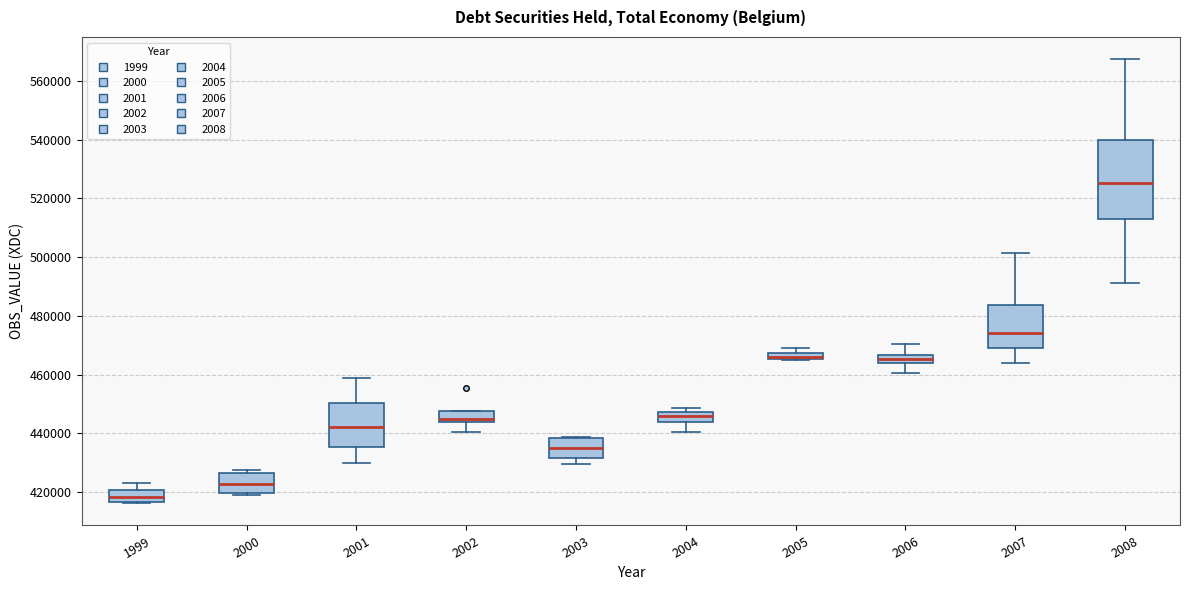

Where is the upper edge of the box at x = 2003 on the y-axis? The values are not printed on the chart, so give them approximately, as read against the axis.

438000